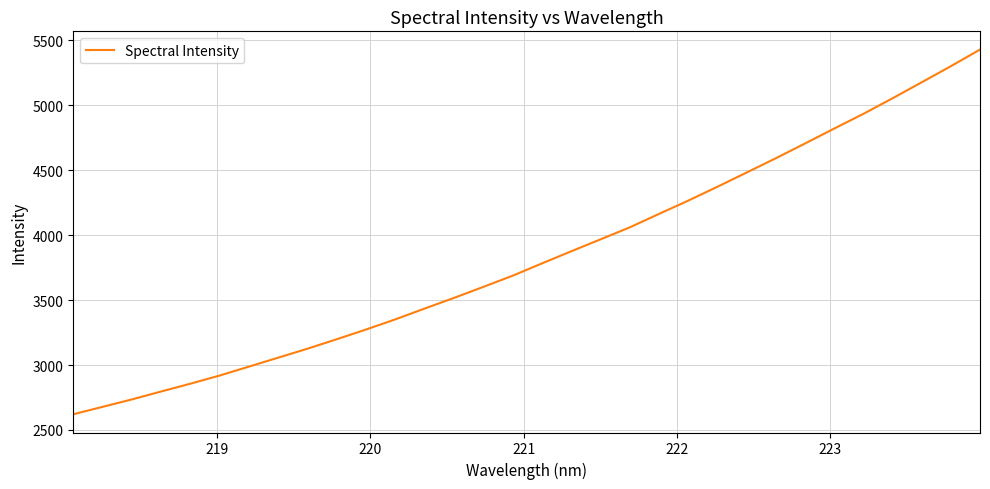

What is the smallest value displayed?

2620.7